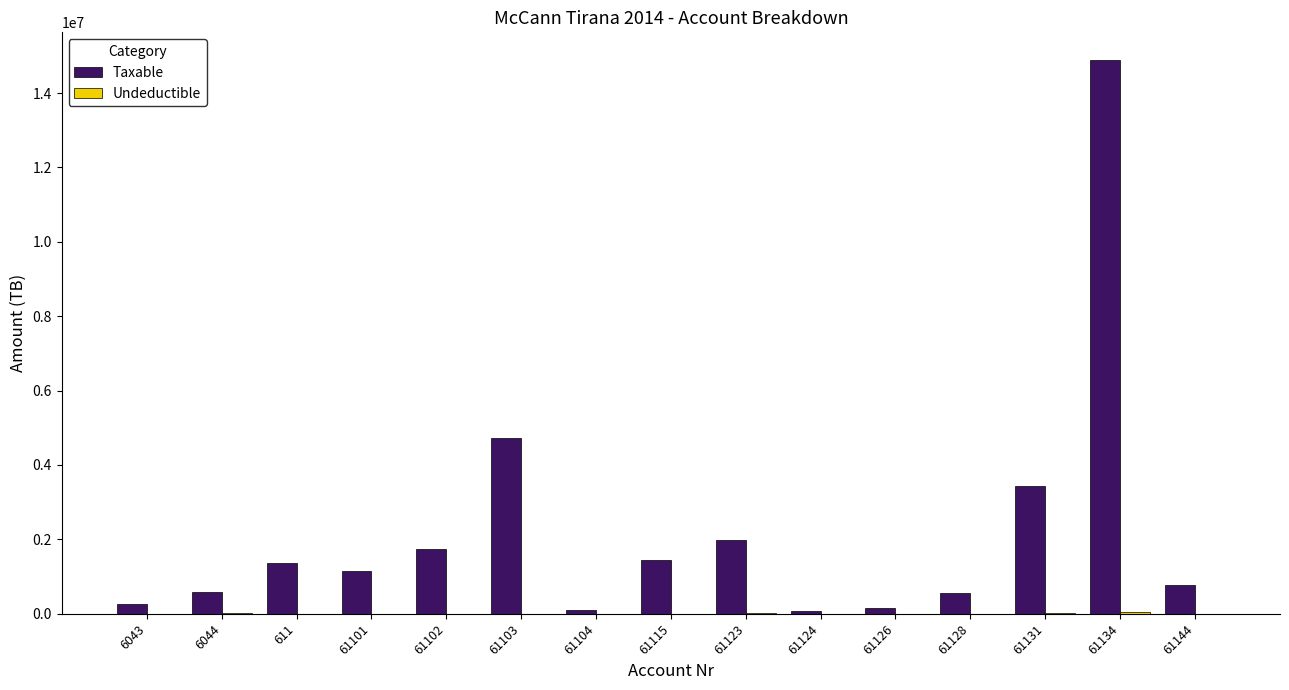

Which series changed the most between 61131 and 61134?

Taxable